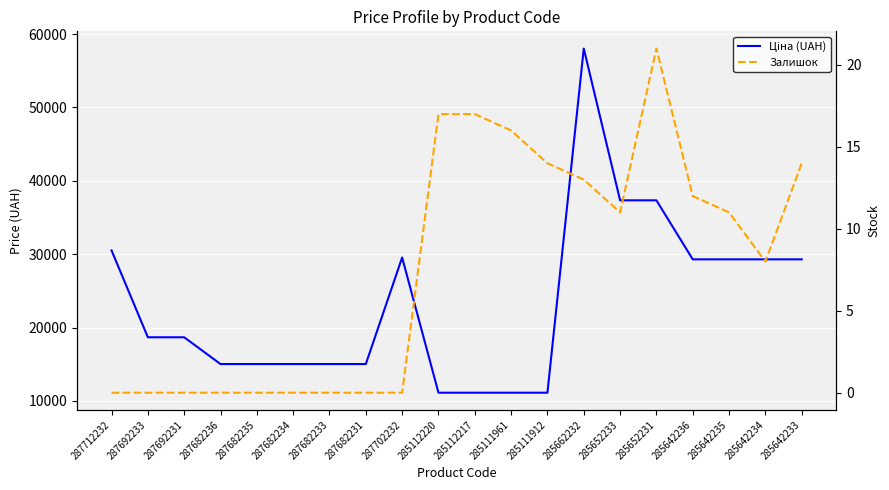

True or false: Ціна (UAH) and Залишок cross at least once.

False